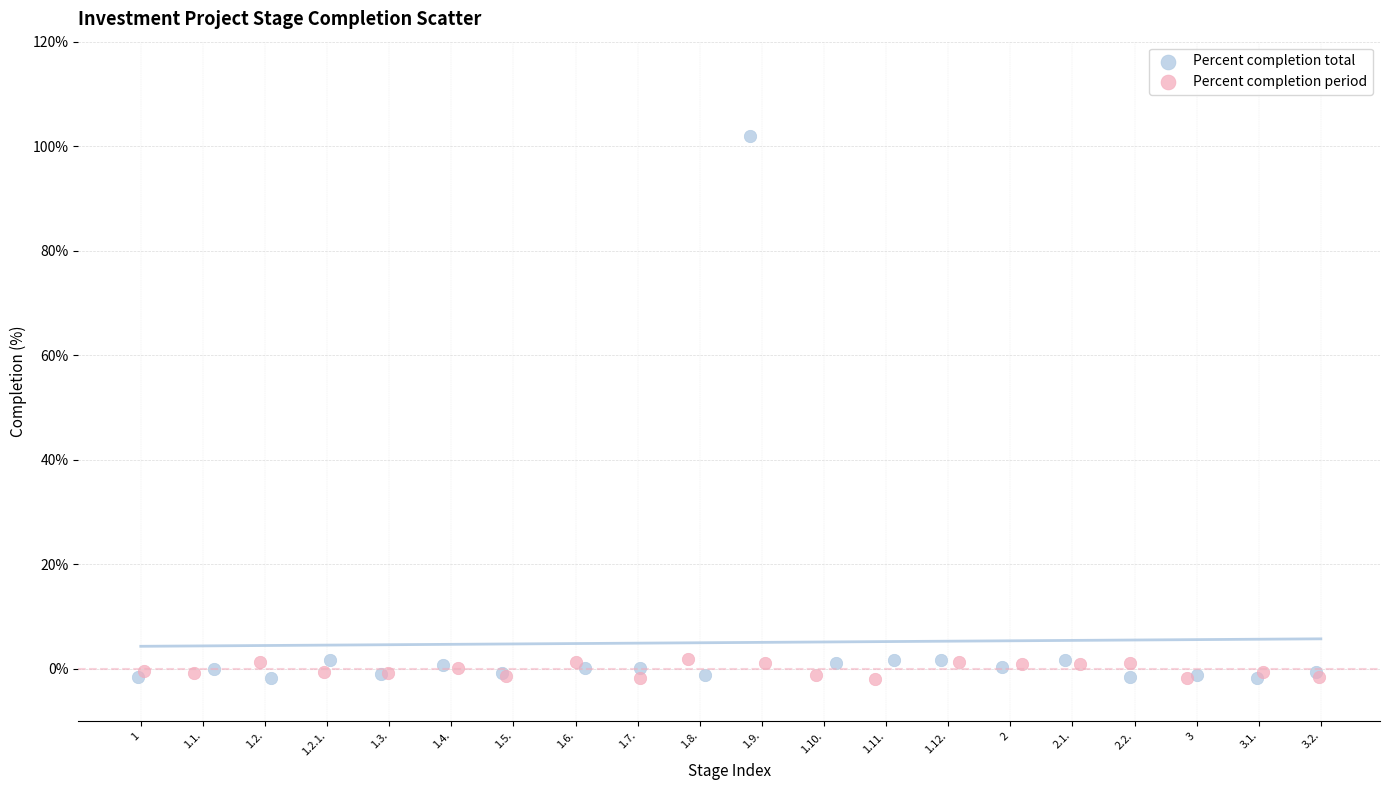

Which series has the widest spread of Y values?

Percent completion total